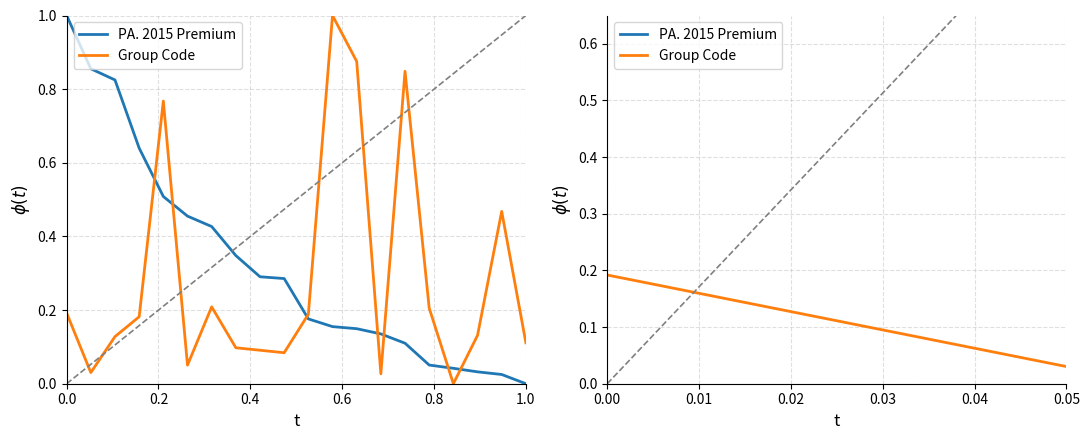

Rank the series by their average value, from lowest to highest.

Group Code, PA. 2015 Premium